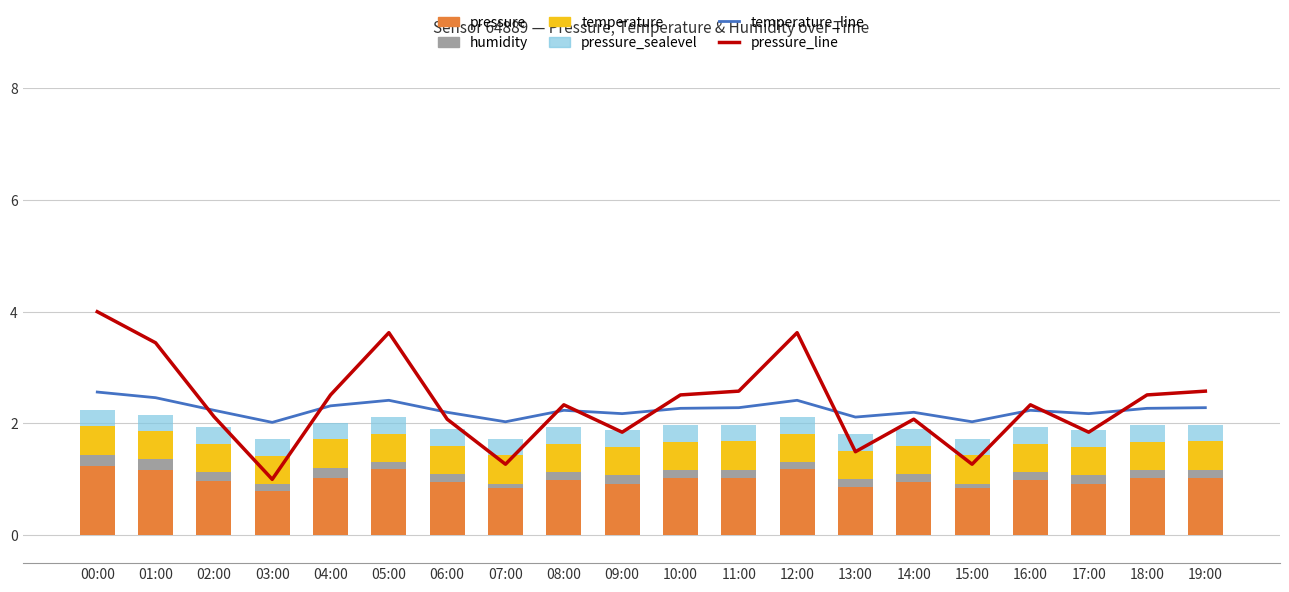

What are all the series names shown in the legend?

temperature_line, pressure_line, pressure, humidity, temperature, pressure_sealevel